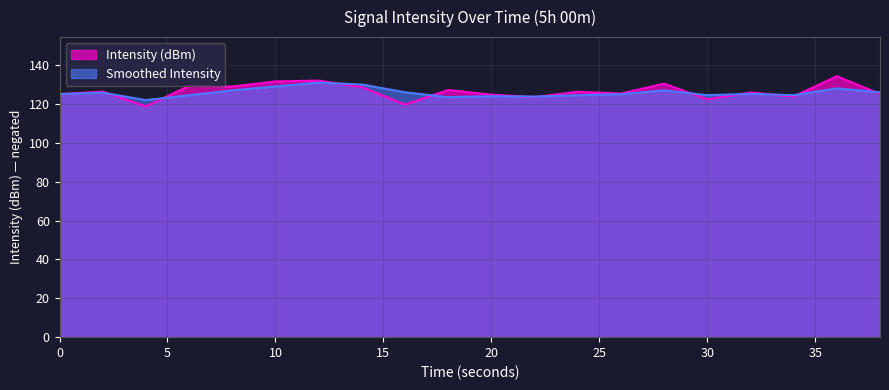

How many intersections are there between Intensity (dBm) and Smoothed Intensity?

11